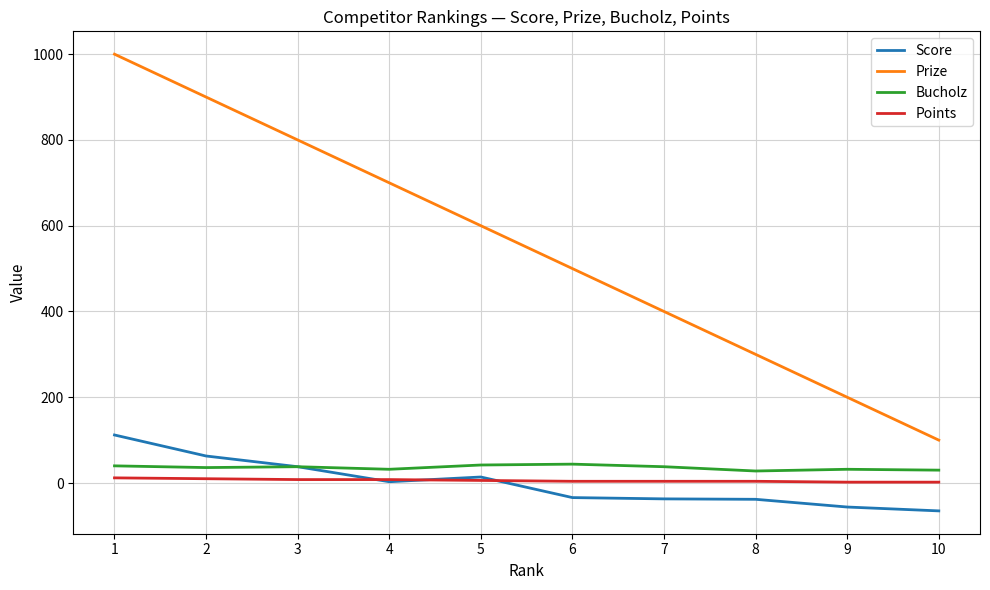

What is the sum of all Prize values?

5500